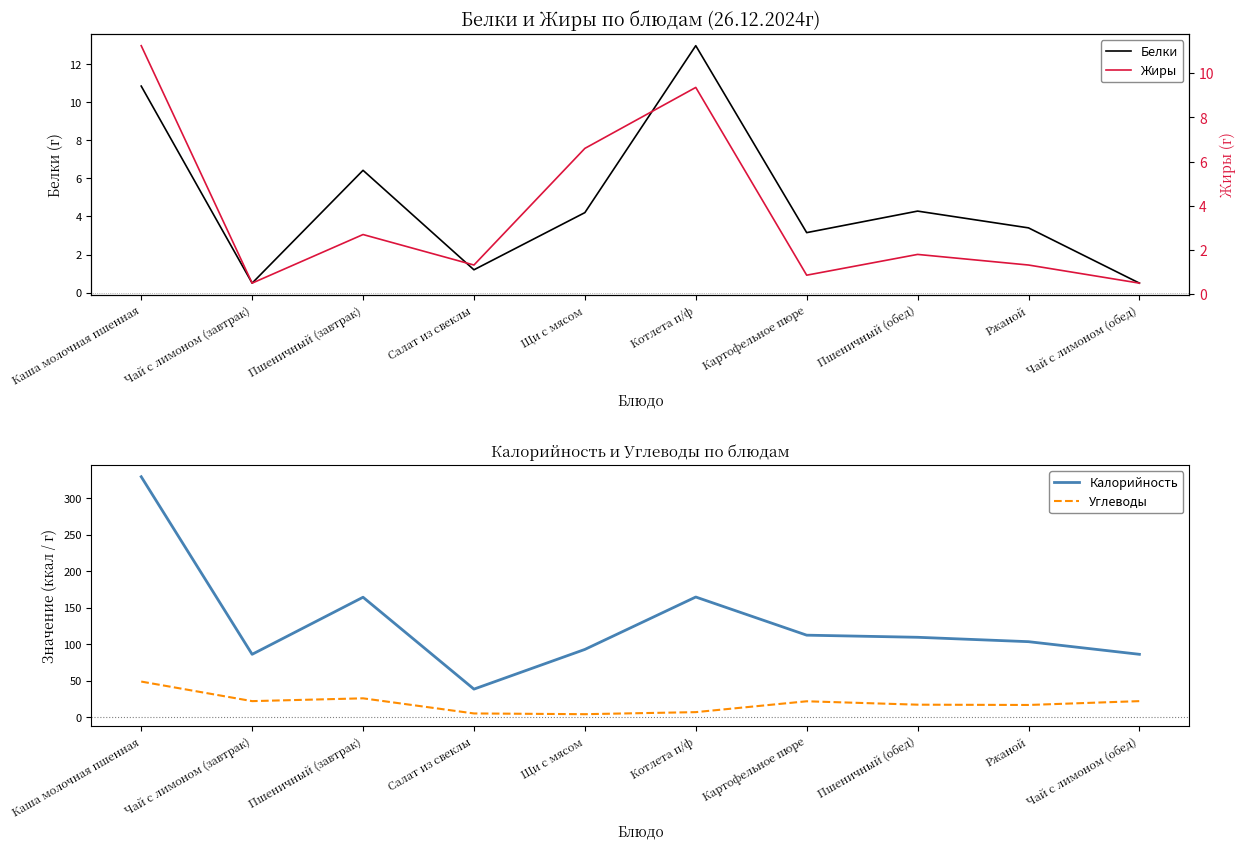

True or false: Белки has a value of 10.8 at Каша молочная пшенная.

True